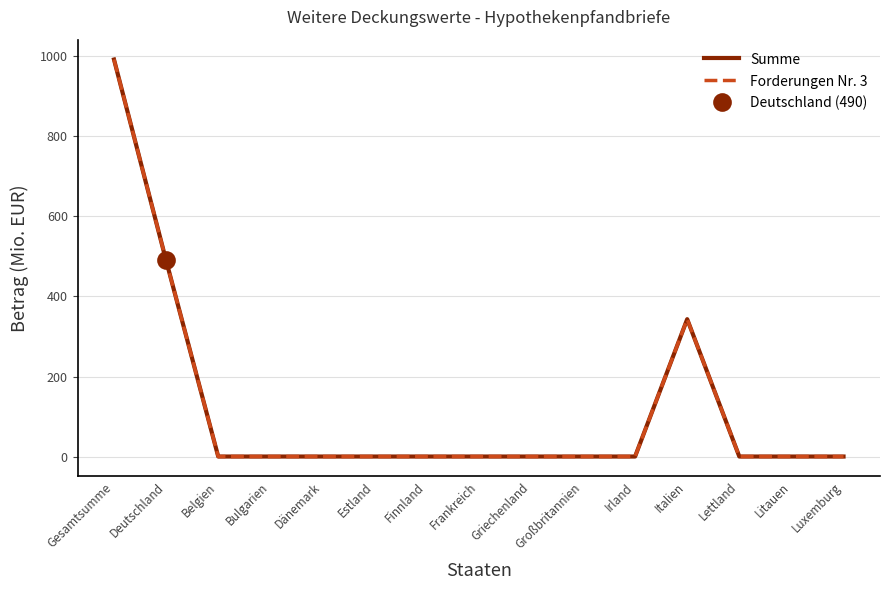

At how many categories does at least one series exceed 543?

1